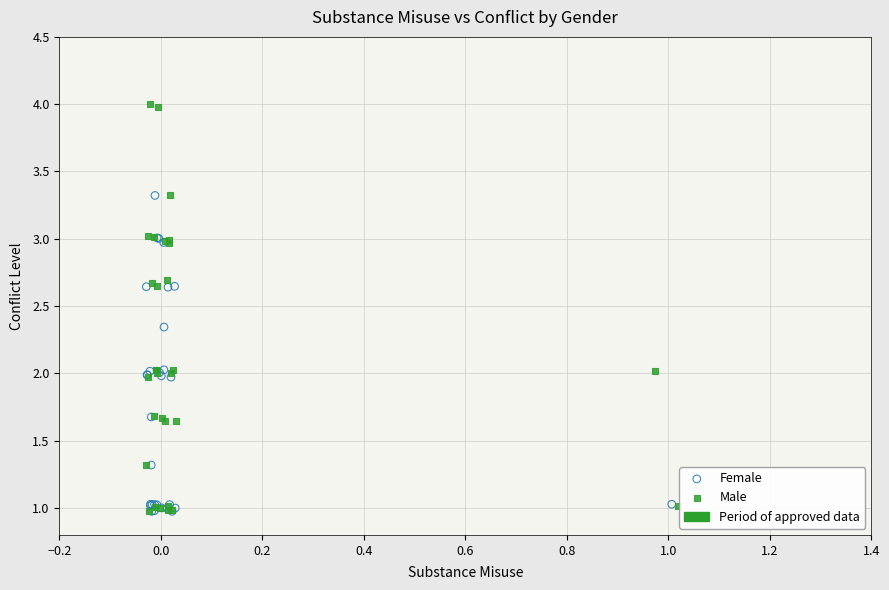

Which series has the widest spread of Y values?

Male